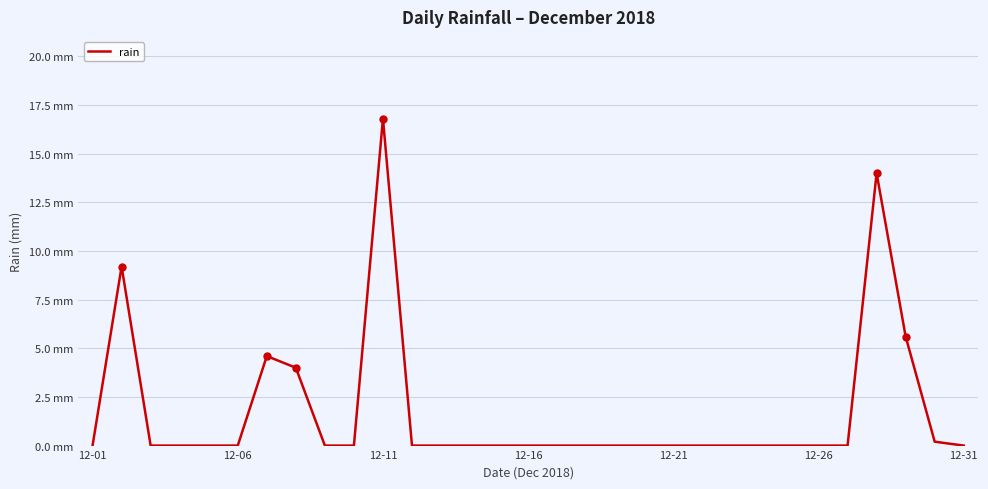

Does the chart display data point markers on the line(s)?

No